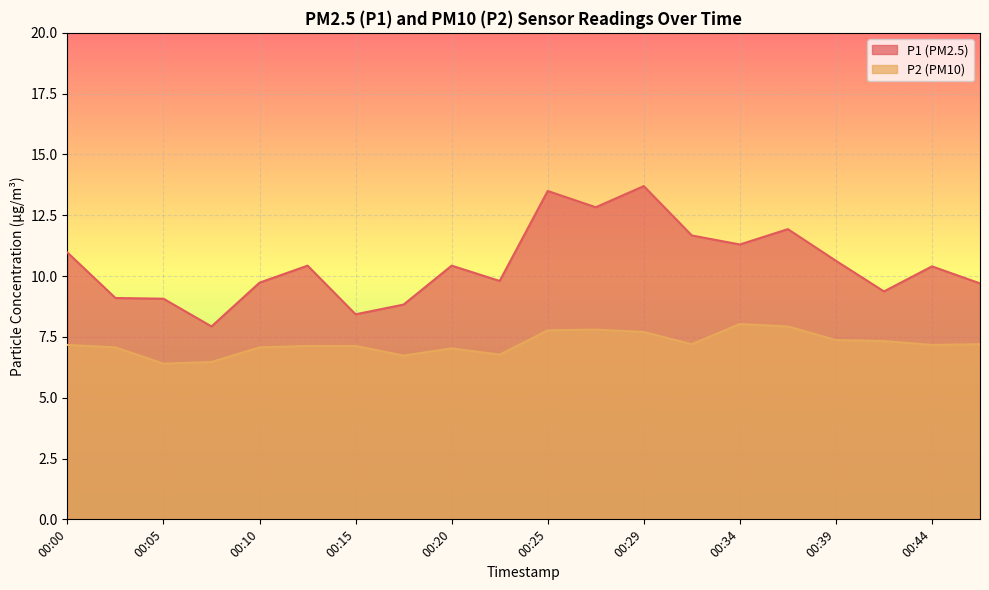

Which label corresponds to the largest value in the chart?

00:29